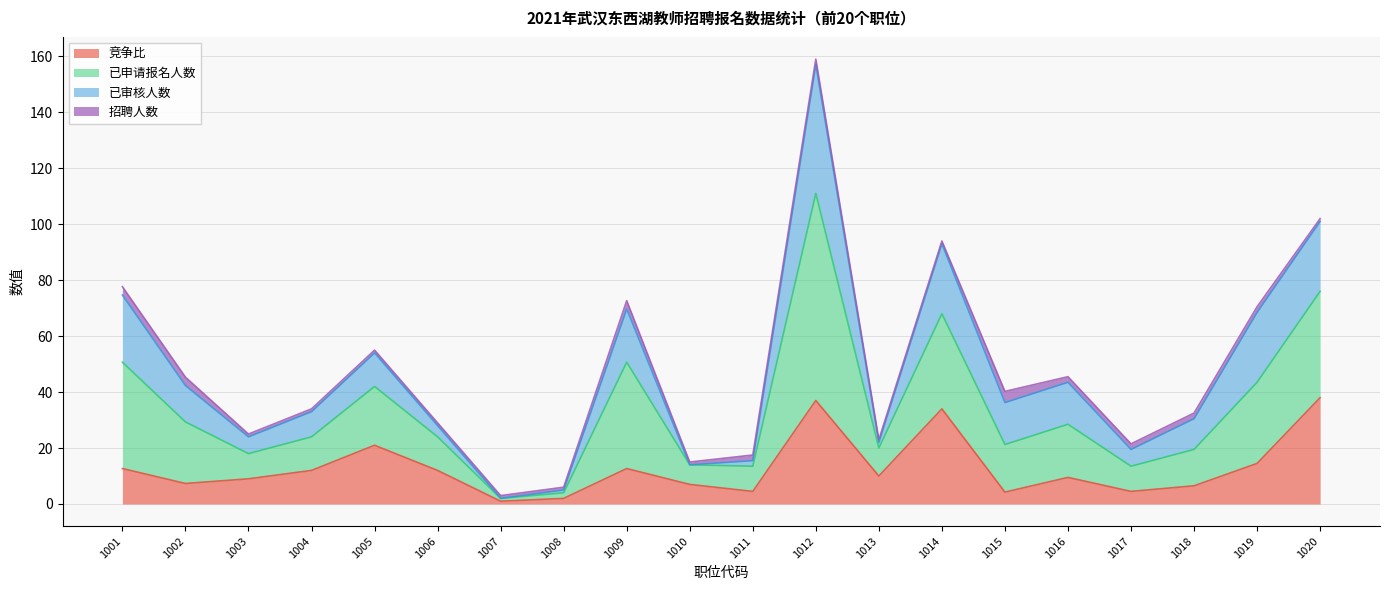

How many data points does each series have?

20